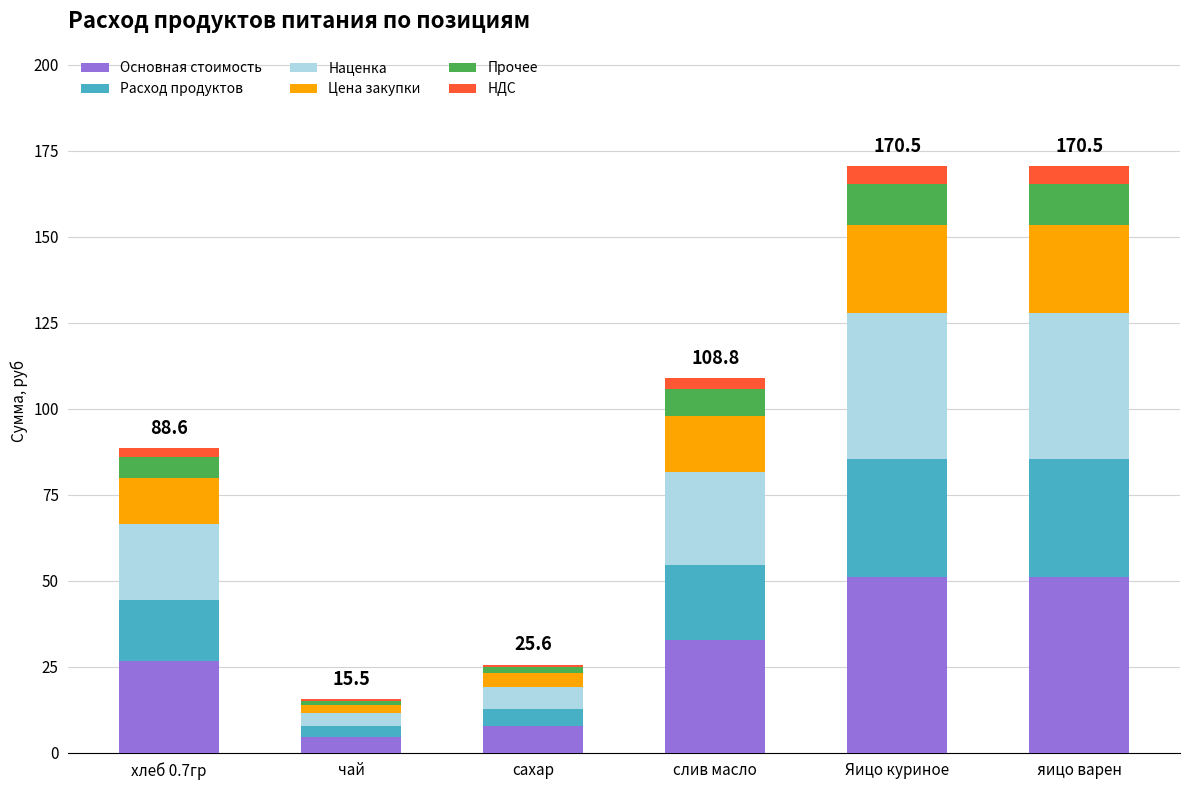

The value of Основная стоимость at слив масло is 7.5. True or false?

False